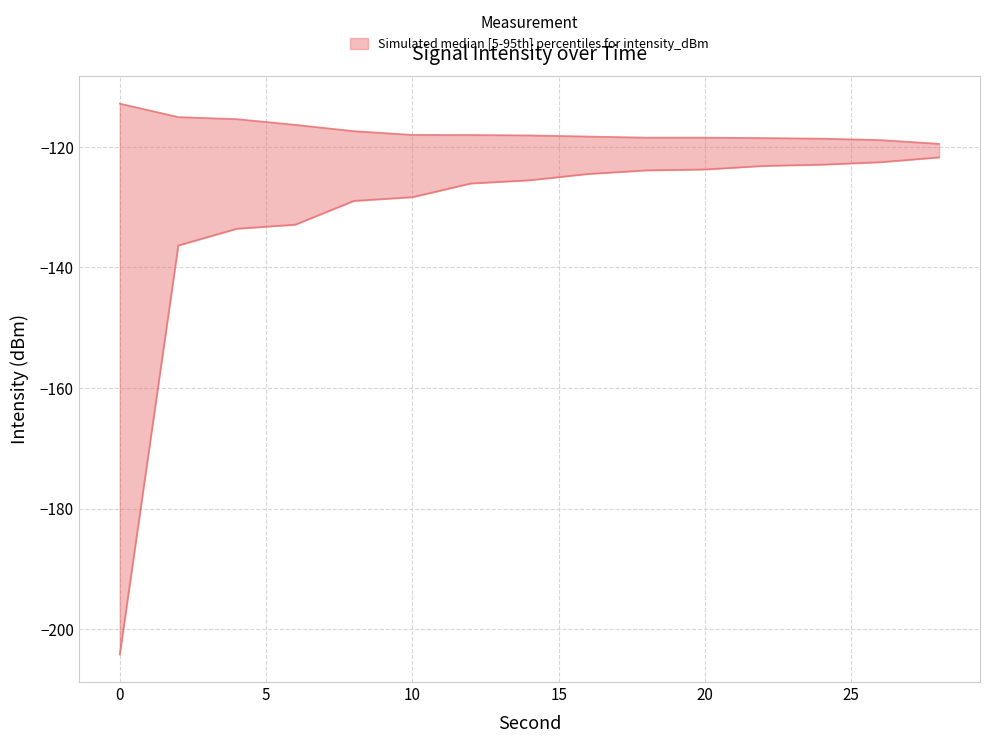

What value does the 95th percentile intensity series have at 28?

-119.5